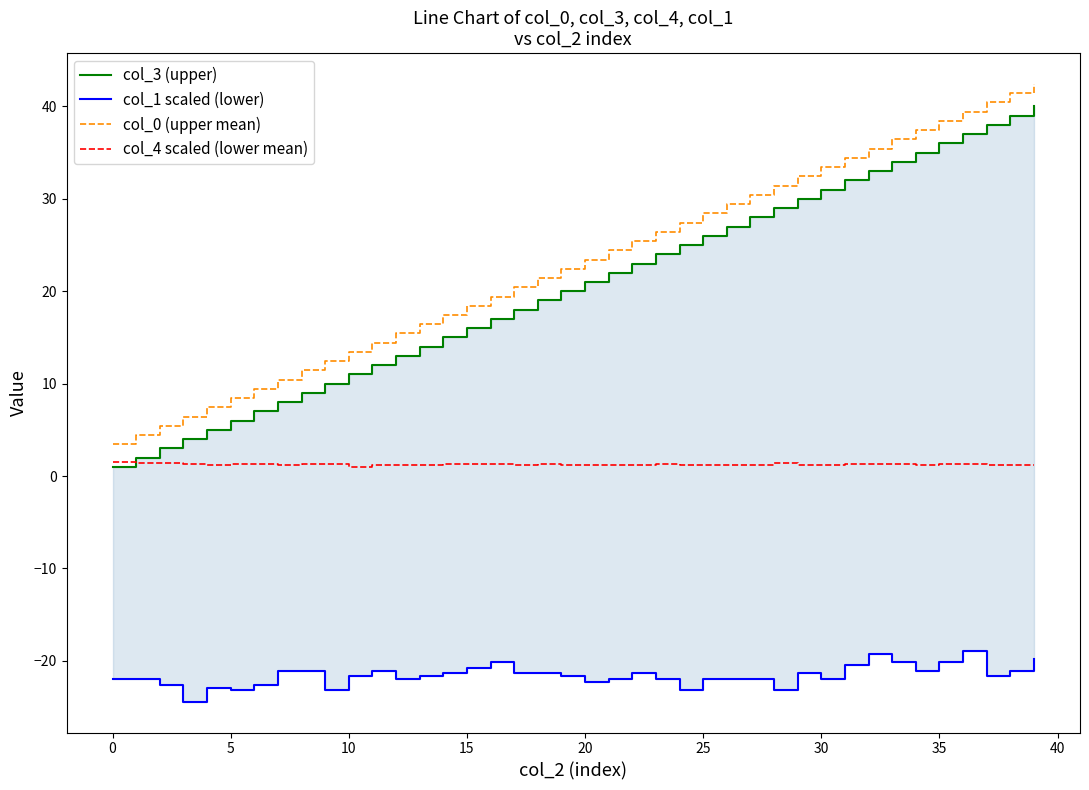

True or false: col_3 (upper) and col_1 scaled (lower) intersect in this chart.

False